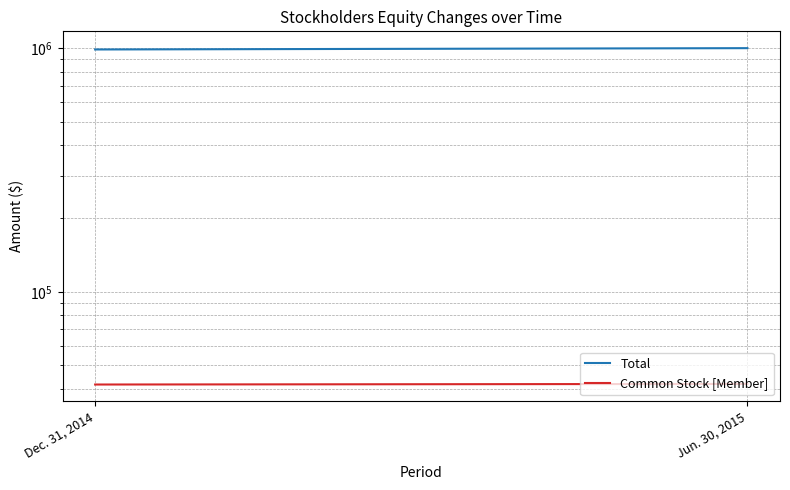

Read the Total value at Dec. 31, 2014.

987904